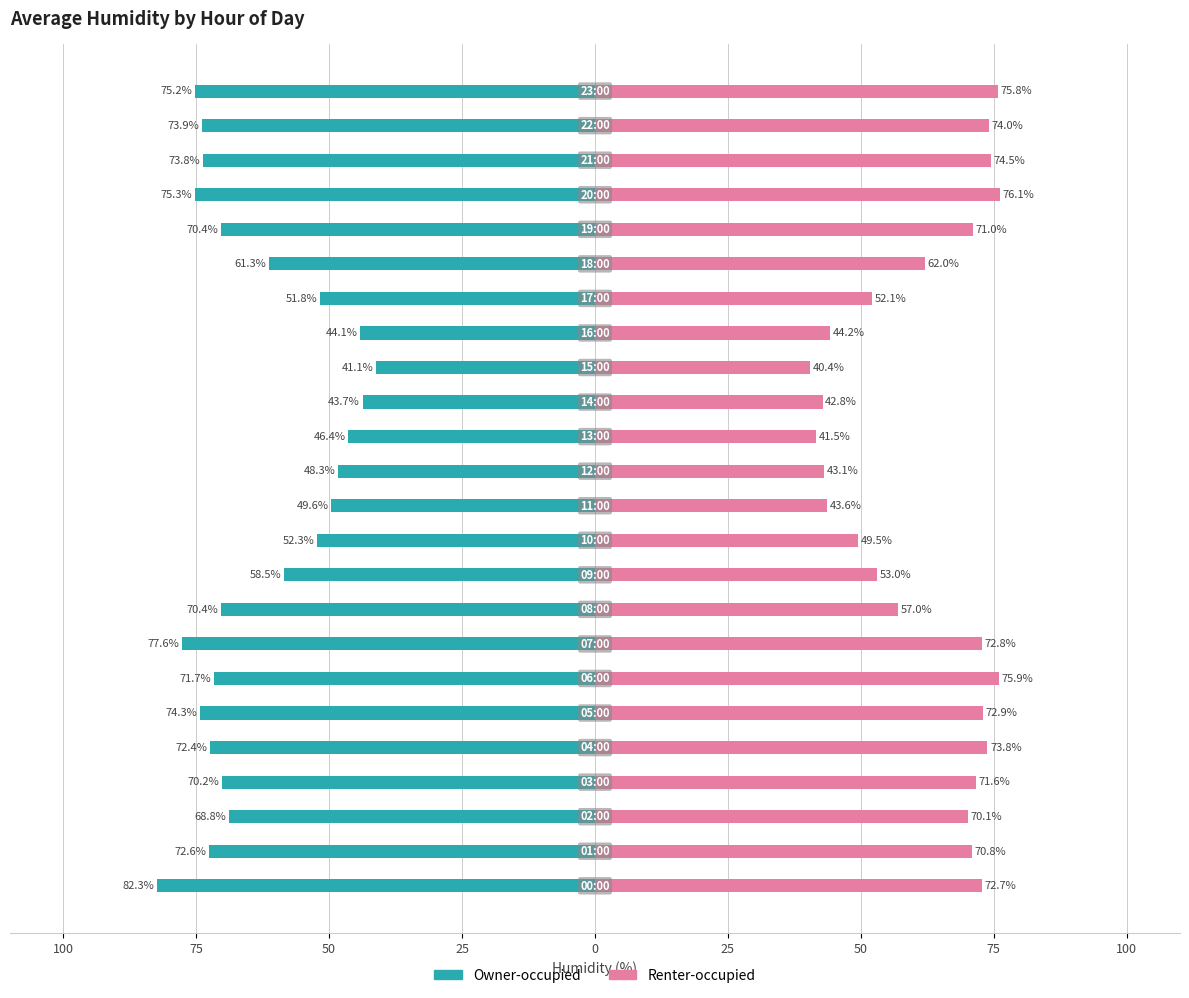

What are all the series names shown in the legend?

Owner-occupied, Renter-occupied